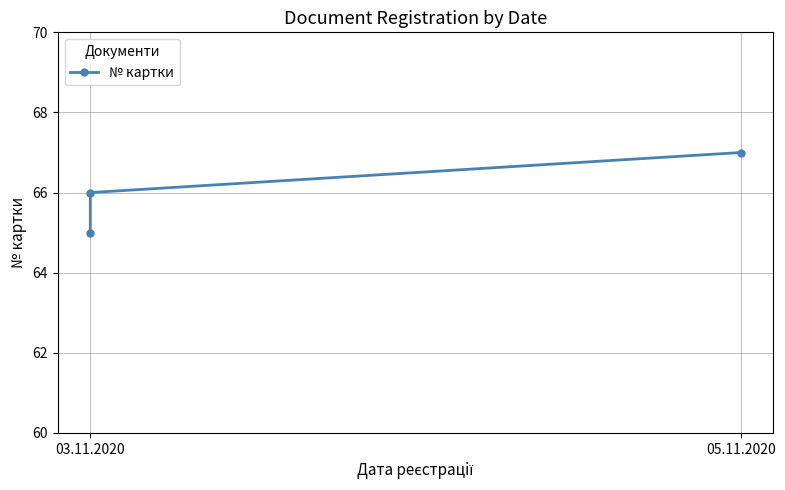

What is the change in value from 03.11.2020 to 05.11.2020?

+1